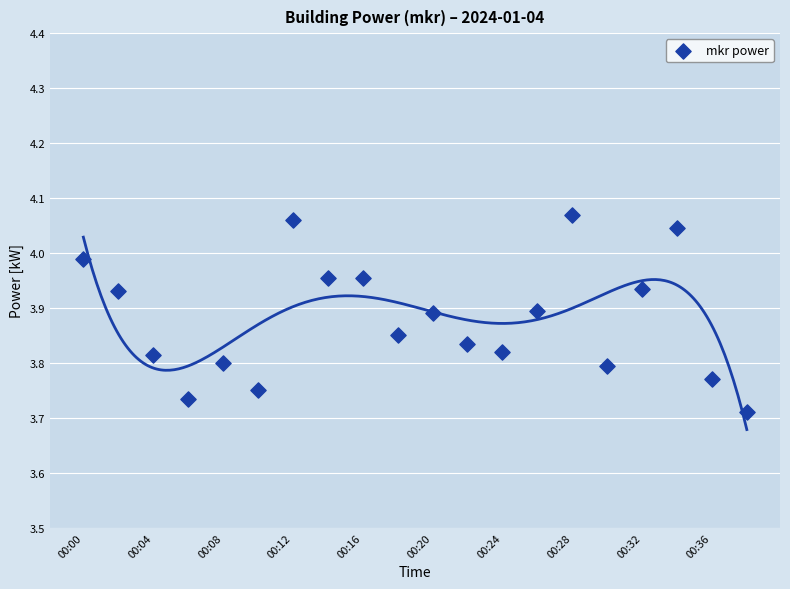

What is the range of Y values (max minus min)?

0.4